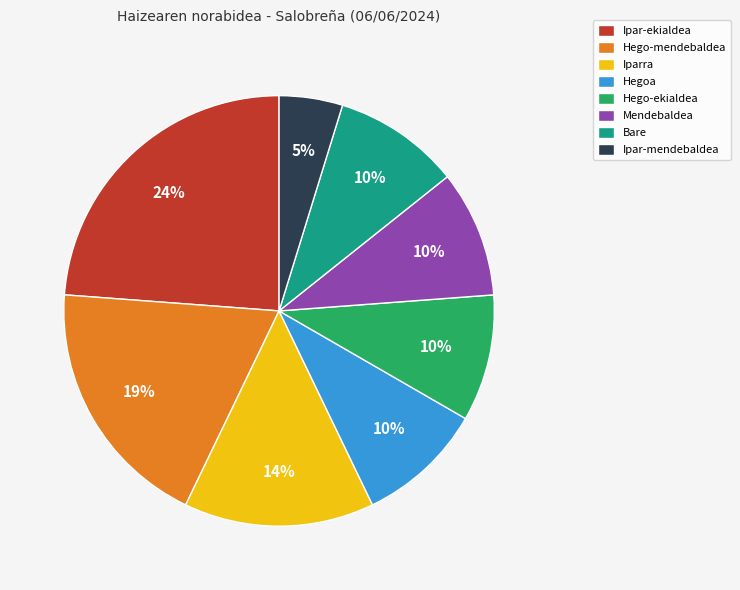

Which has a higher value, Iparra or Hego-mendebaldea?

Hego-mendebaldea